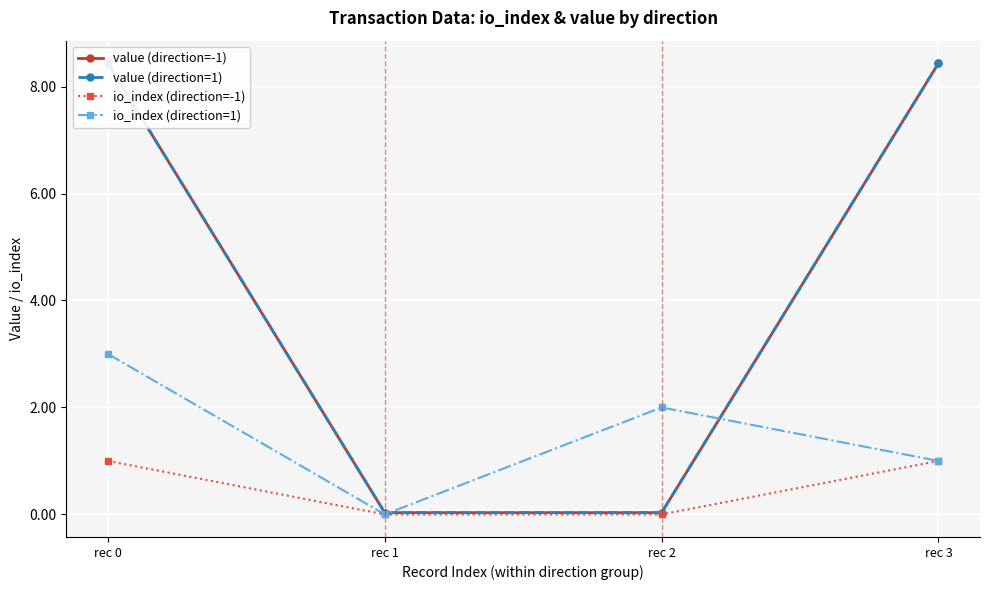

At which category does the chart reach its peak across all series?

rec 0